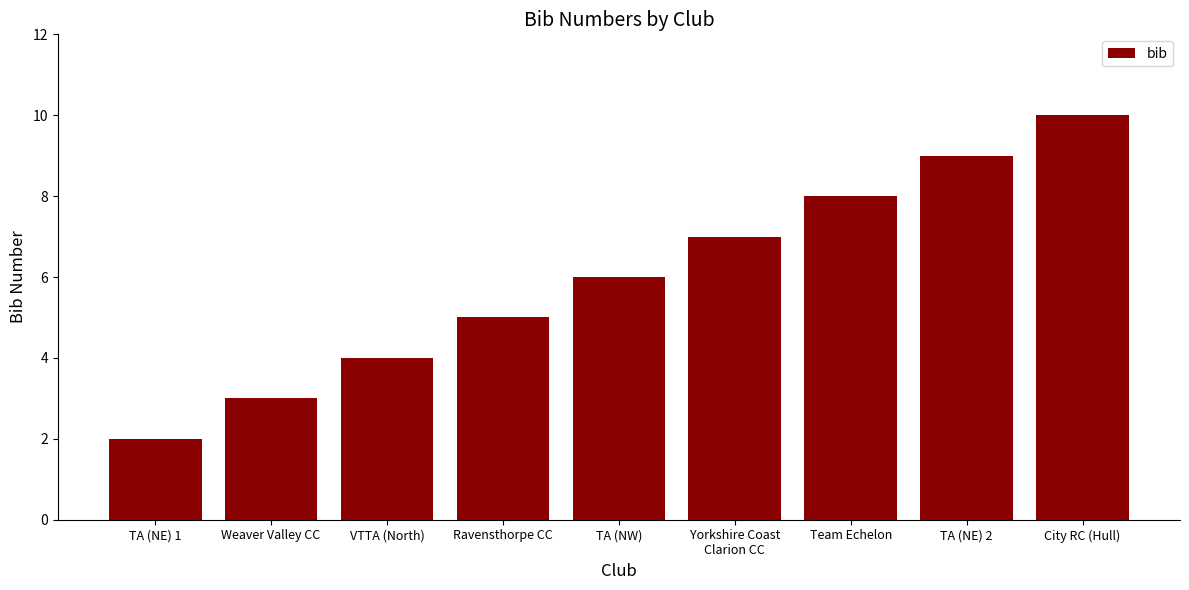

Rank the categories by value from lowest to highest.

TA (NE) 1, Weaver Valley CC, VTTA (North), Ravensthorpe CC, TA (NW), Yorkshire Coast
Clarion CC, Team Echelon, TA (NE) 2, City RC (Hull)